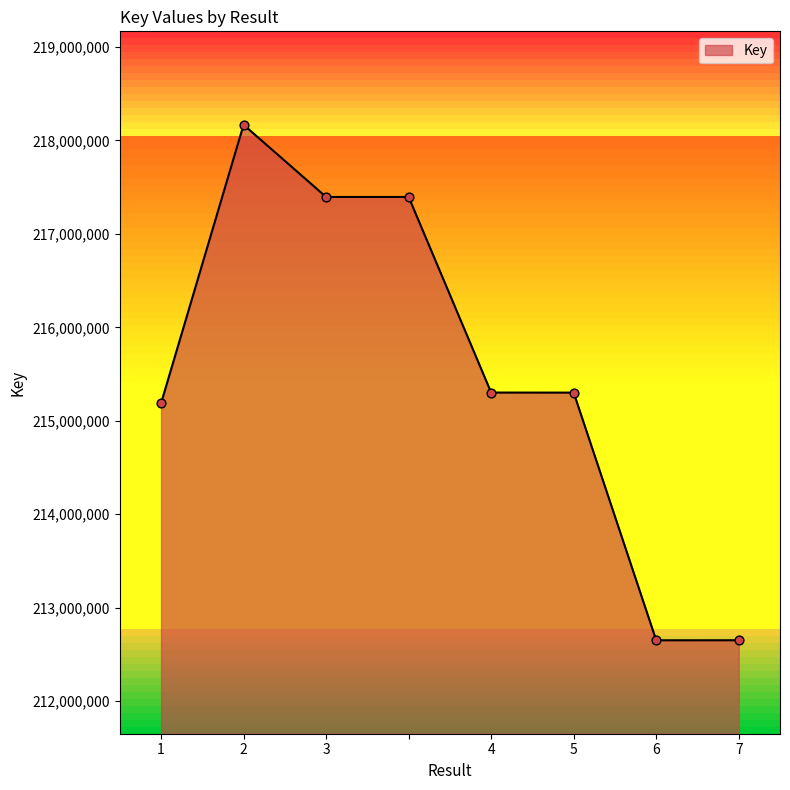

What is the maximum value shown in the chart?

218168194